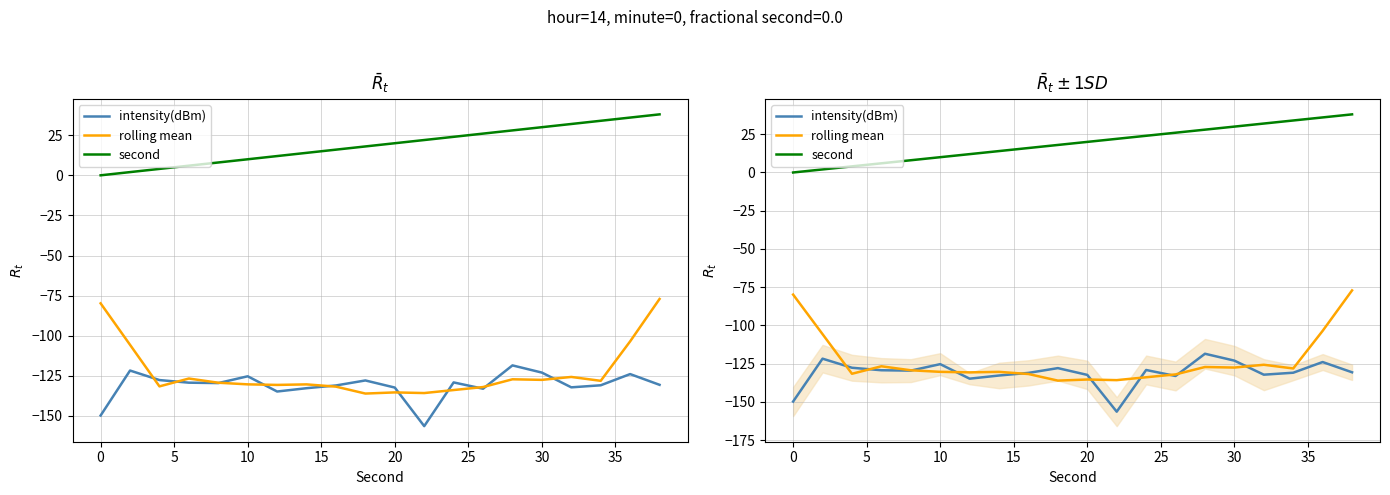

The value of rolling mean at 5 is -131.6. True or false?

True